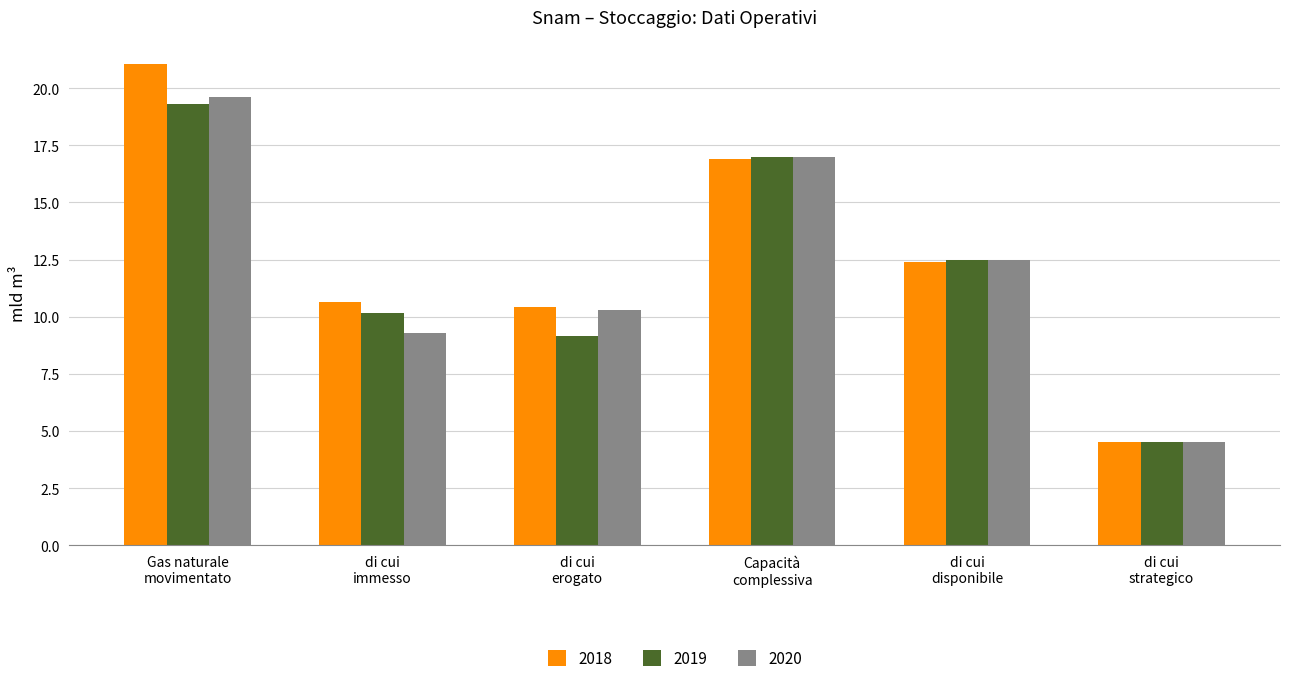

What is the difference between the maximum and second lowest values in the 2020 series?

10.3